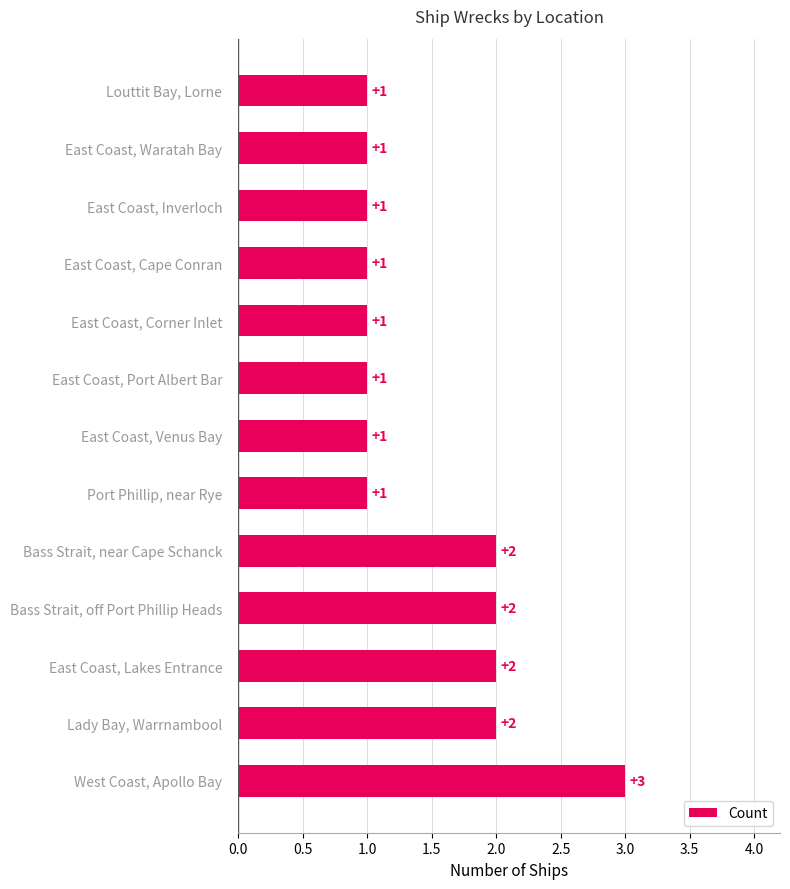

Are the bars horizontal?

Yes